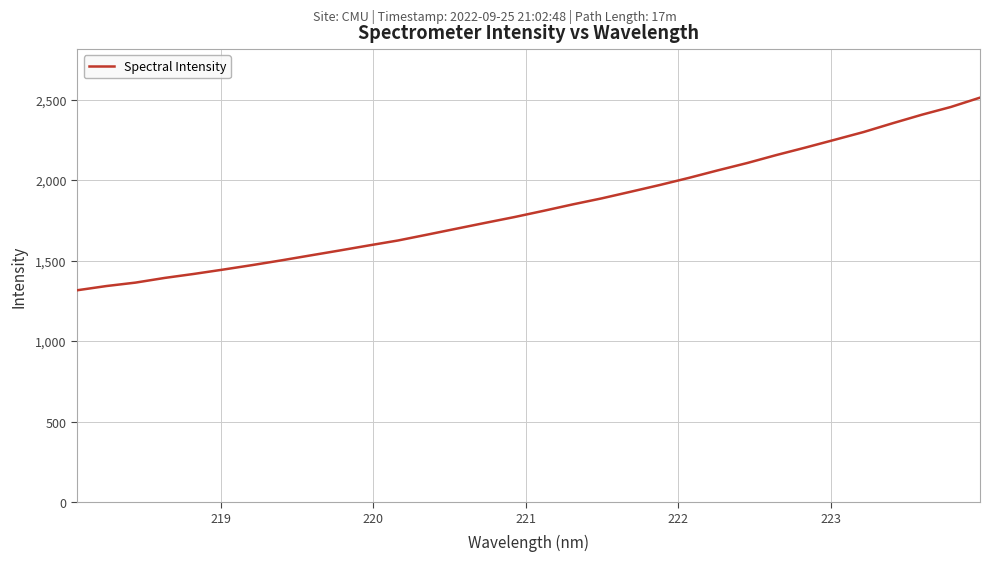

Count the number of values greater than 1808.

16